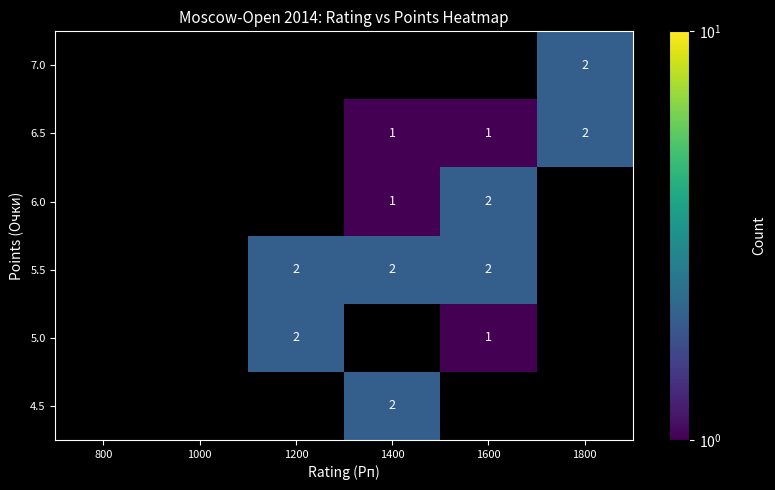

What is the smallest value displayed?

1.0